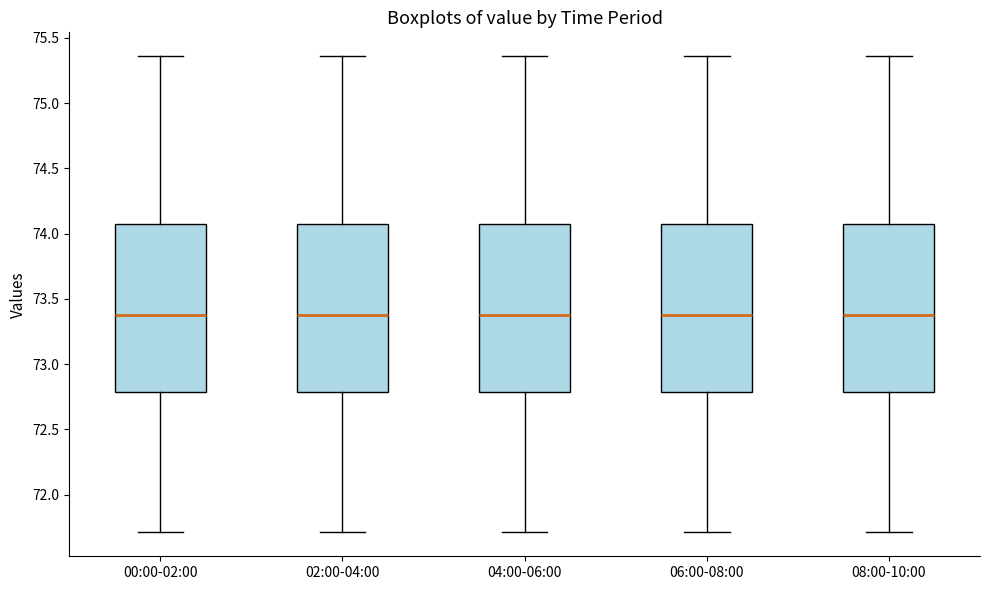

Reading left to right, transcribe this box plot: for each box, give where its median line is, the range the box spans, and where its two whiskers end, as read against the y-axis. The values are not printed on the chart, so give them approximately, as read against the axis.

00:00-02:00: median 73.40, box 72.80 to 74.05, whiskers 71.70 to 75.35
02:00-04:00: median 73.40, box 72.80 to 74.05, whiskers 71.70 to 75.35
04:00-06:00: median 73.40, box 72.80 to 74.05, whiskers 71.70 to 75.35
06:00-08:00: median 73.40, box 72.80 to 74.05, whiskers 71.70 to 75.35
08:00-10:00: median 73.40, box 72.80 to 74.05, whiskers 71.70 to 75.35